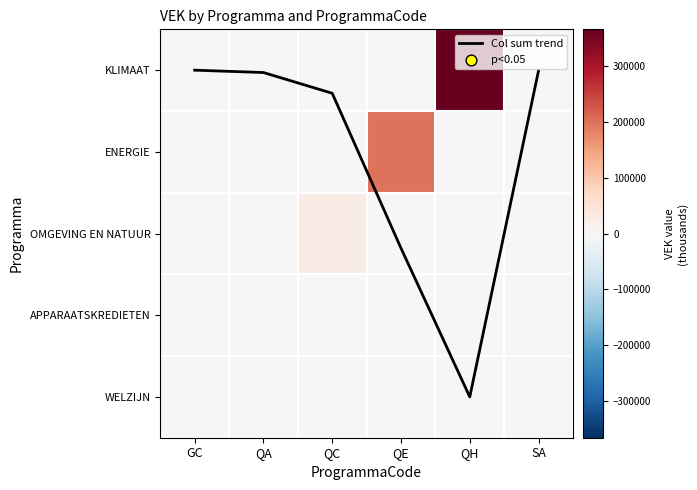

The OMGEVING EN NATUUR series shows 8651.4 at SA. True or false?

False